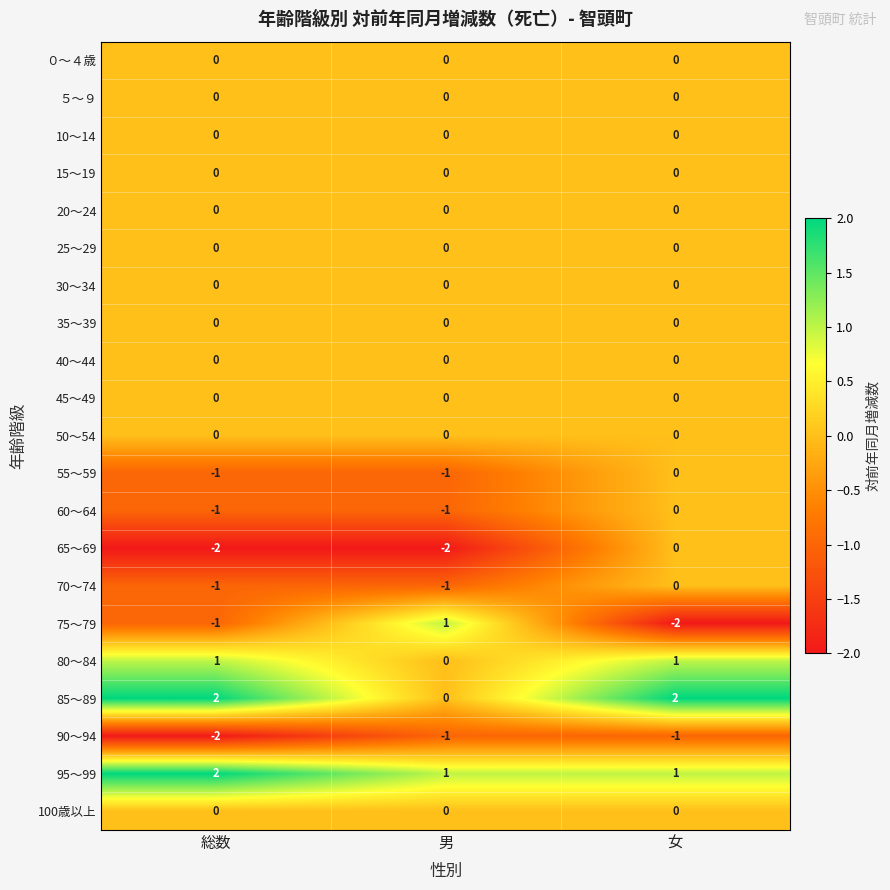

Is it true that 95～99 equals 2 at 男?

False